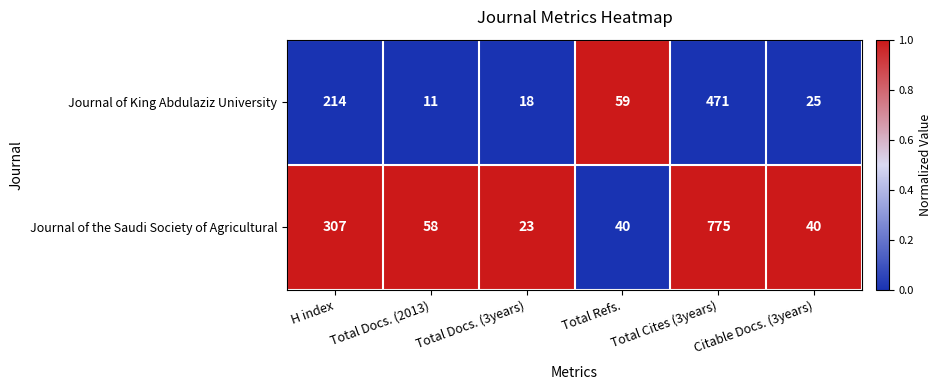

At which label does Journal of King Abdulaziz University reach its peak?

Total Cites (3years)